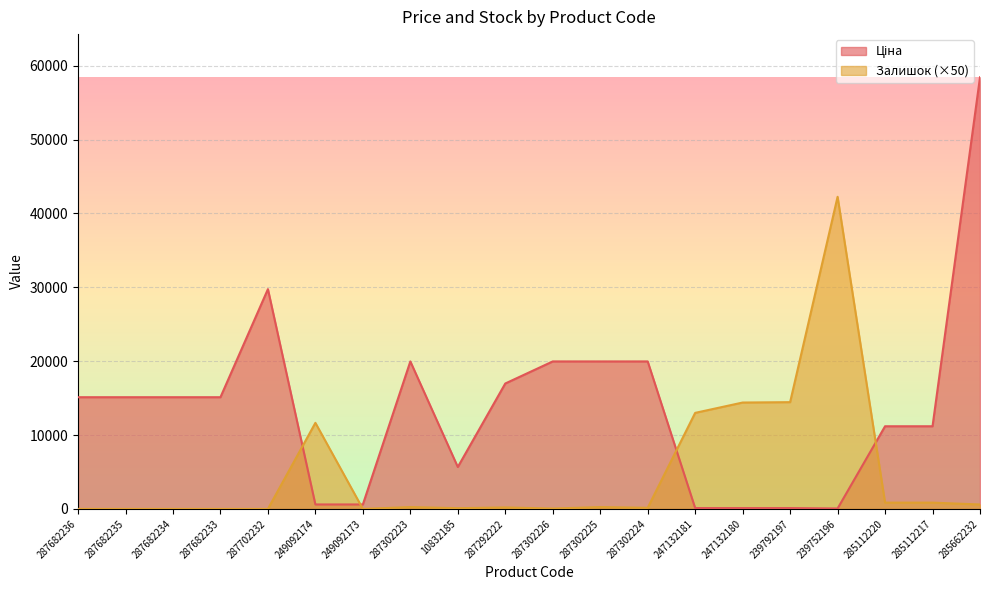

How many lines are shown in the chart?

2